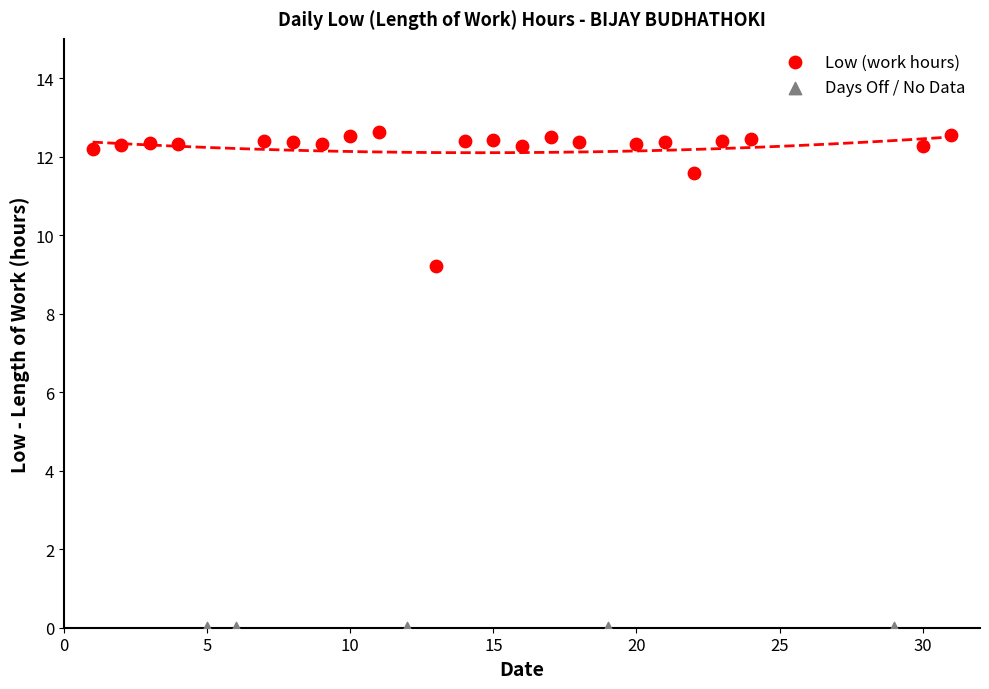

Which series contains the lowest Y value?

Days Off / No Data